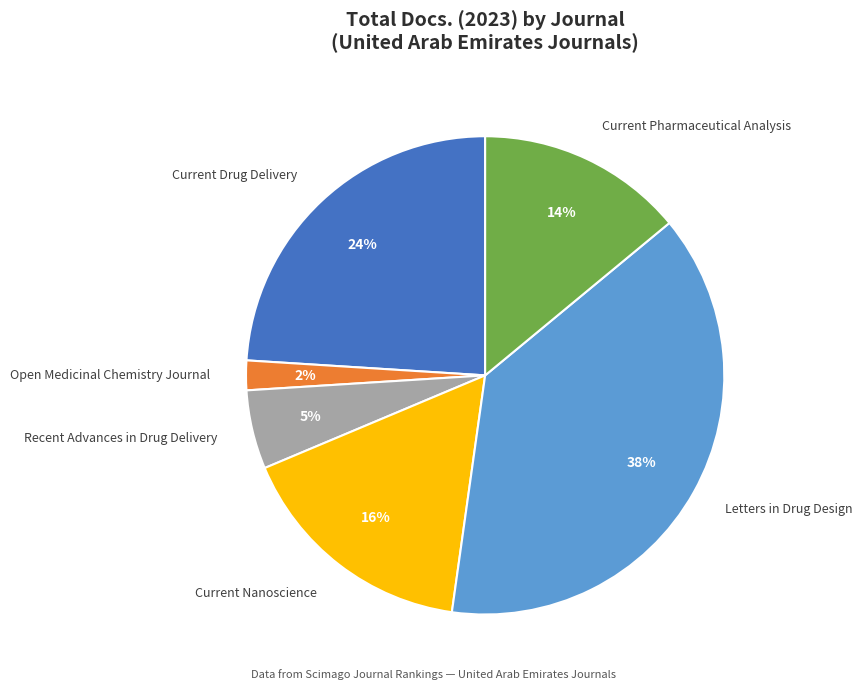

To the nearest percent, what is the average slice percentage?

17%